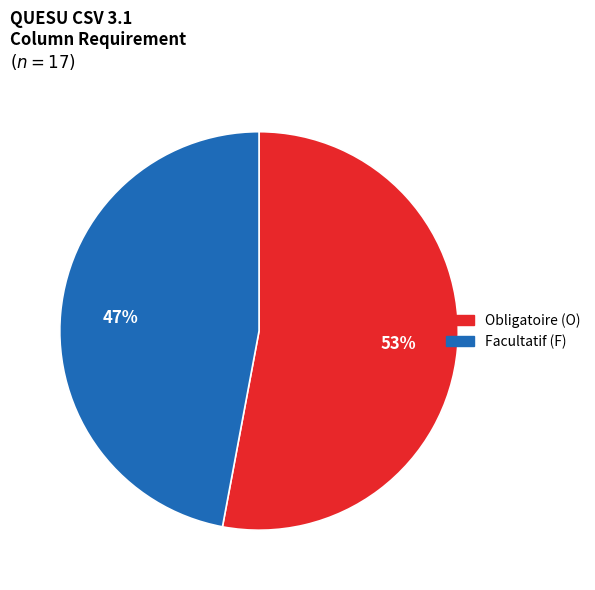

Which slice is the smallest?

Facultatif